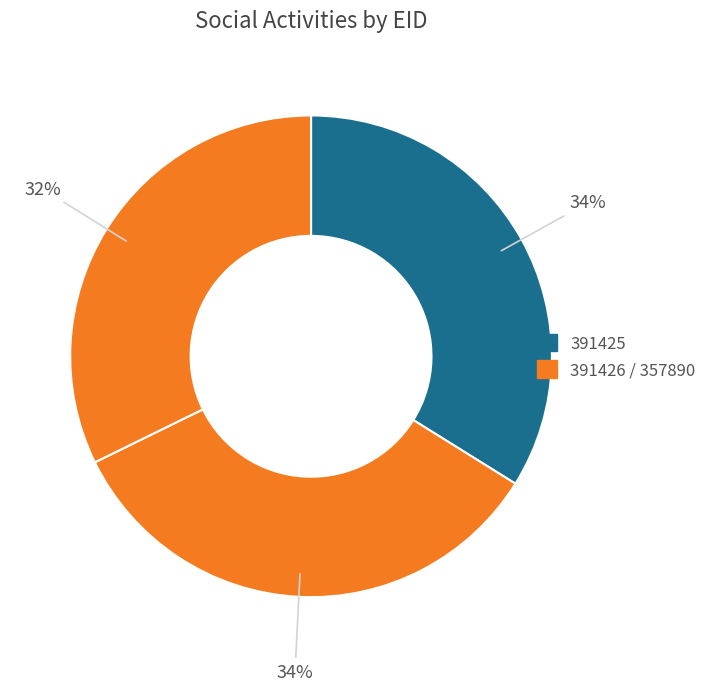

Is there any slice that represents more than half of the pie?

No